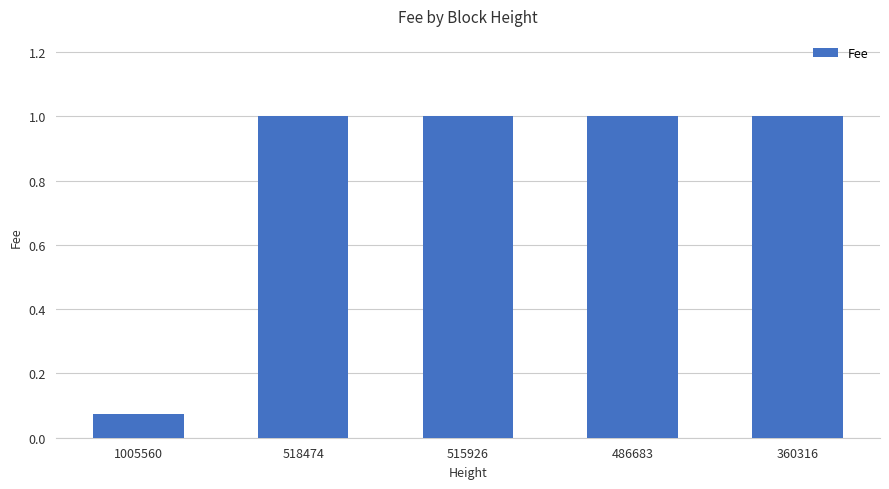

Is it true that the value at 518474 is 1.4?

False